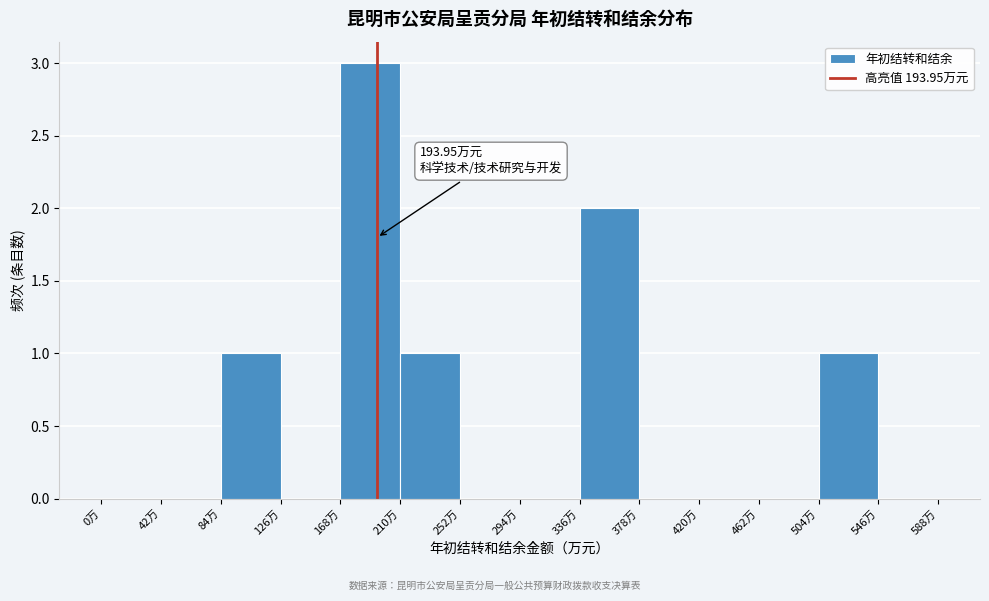

Over which range of the x-axis is the bar tallest?

170 to 210